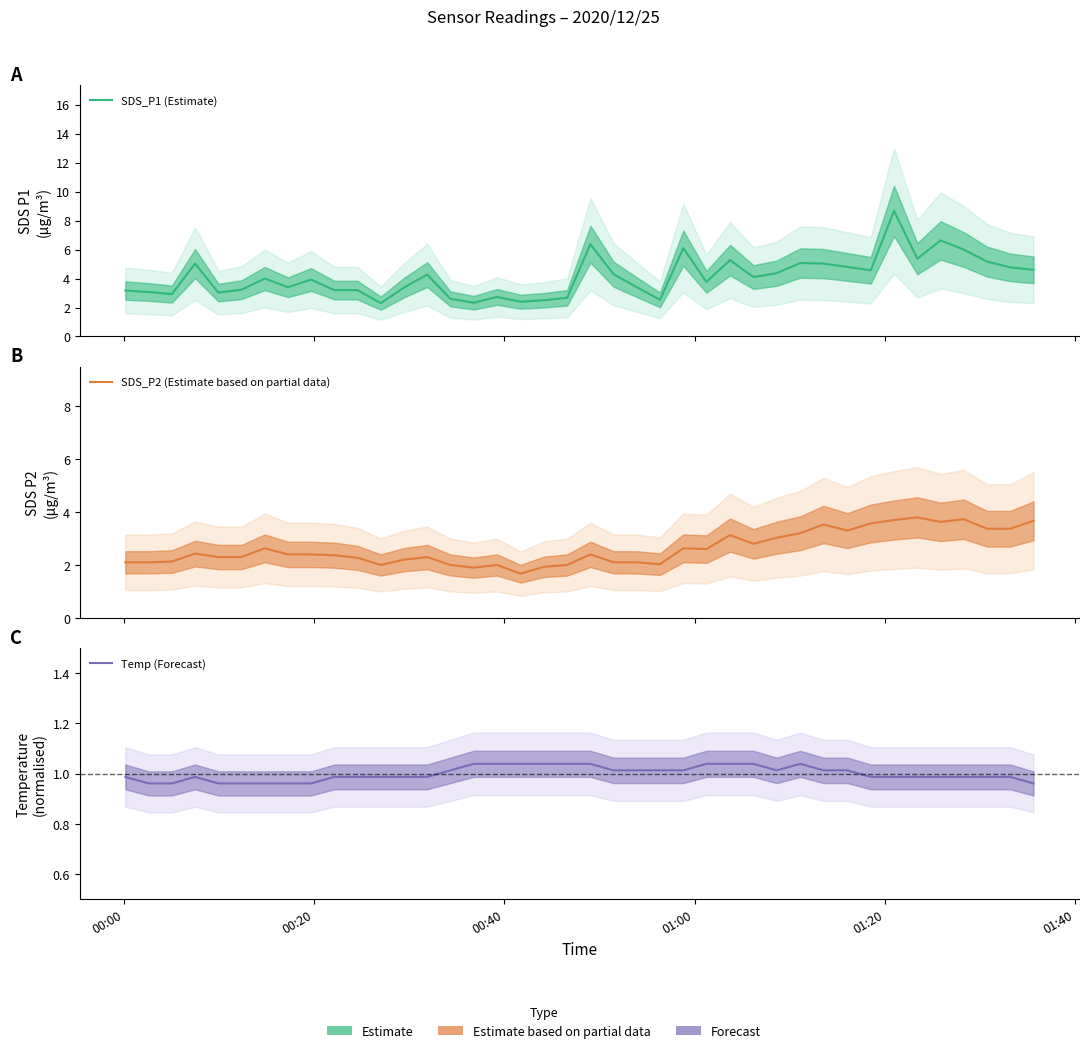

True or false: SDS_P1 (Estimate) and Temp (Forecast) intersect in this chart.

False